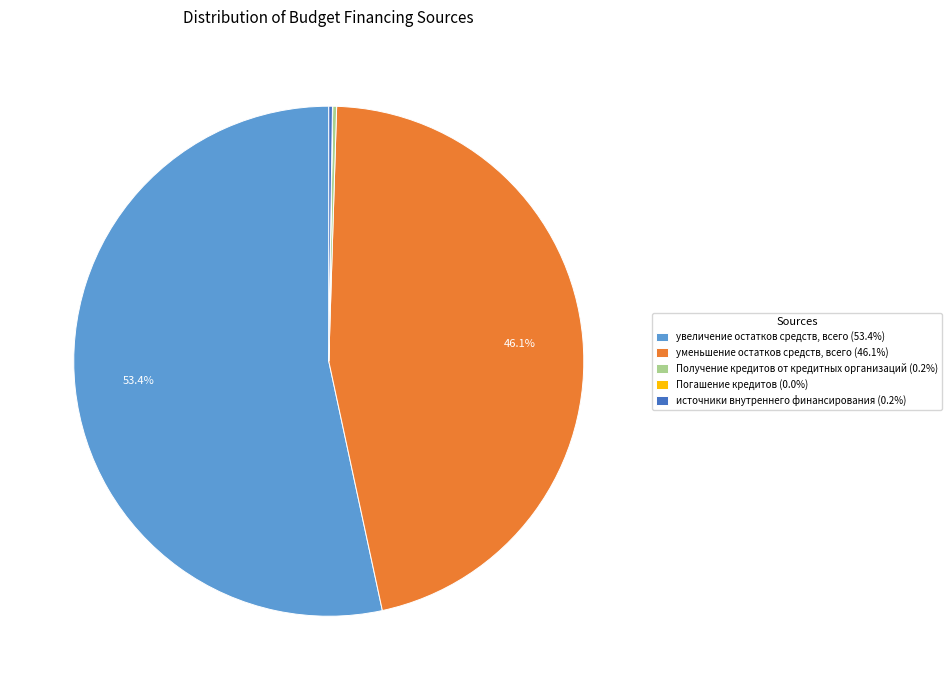

Which category has the biggest portion of the pie?

увеличение остатков средств, всего